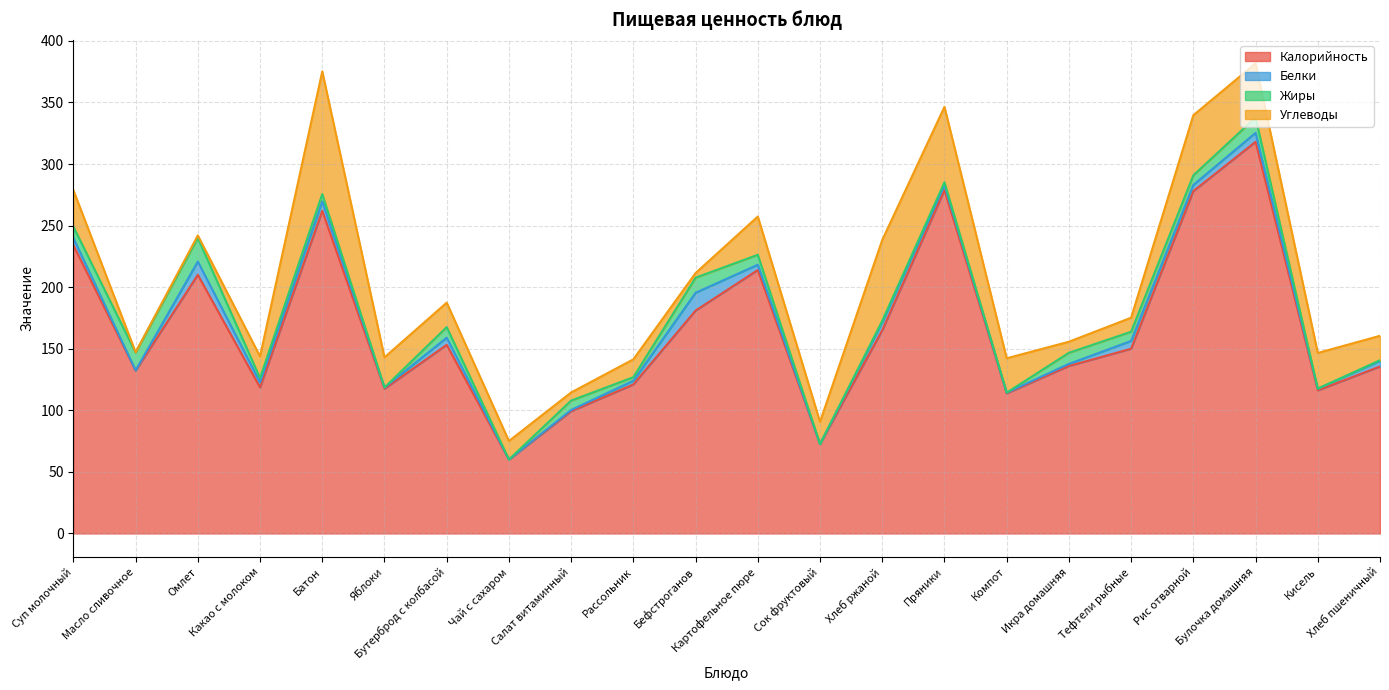

Which series ends up on top after the final intersection of Углеводы and Белки?

Углеводы